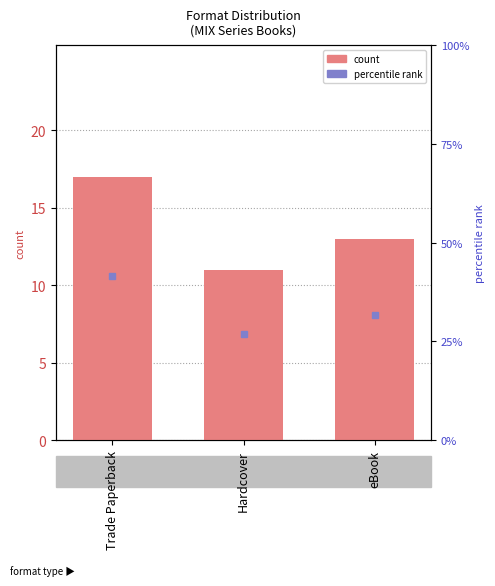

What is the change in value from Hardcover to eBook?

+2